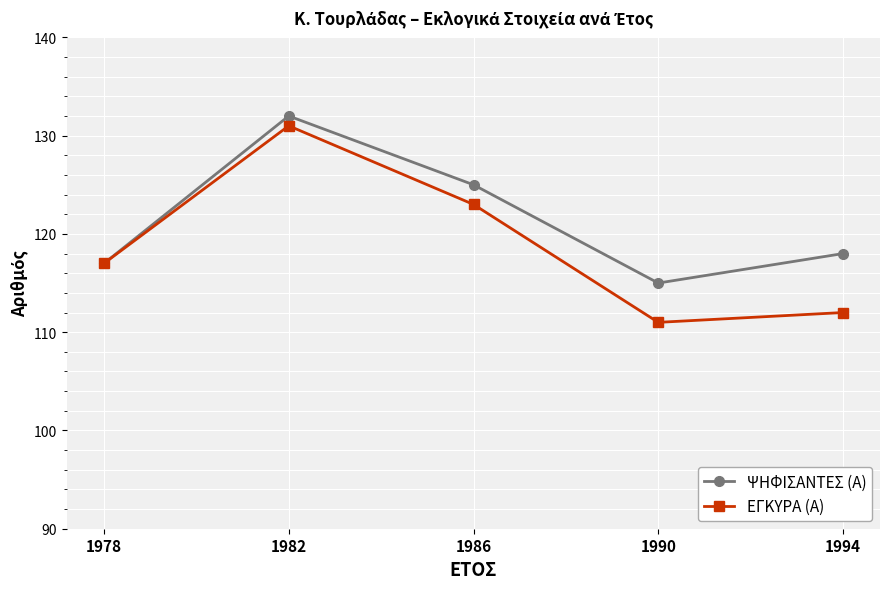

Which series has the largest range (max minus min)?

ΕΓΚΥΡΑ (Α)